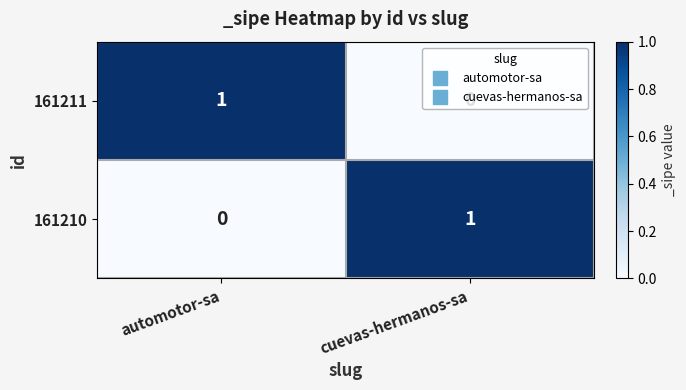

At how many categories does at least one series exceed 0?

2